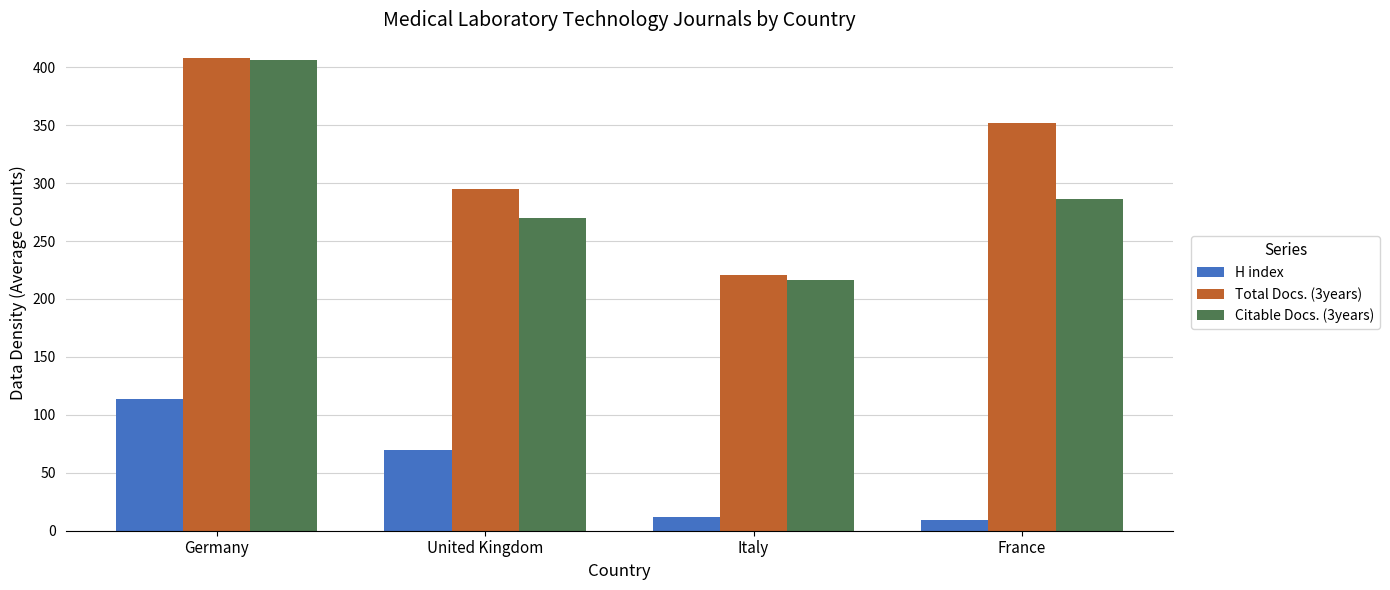

What is the sum of the Total Docs. (3years) values at Germany and United Kingdom?

703